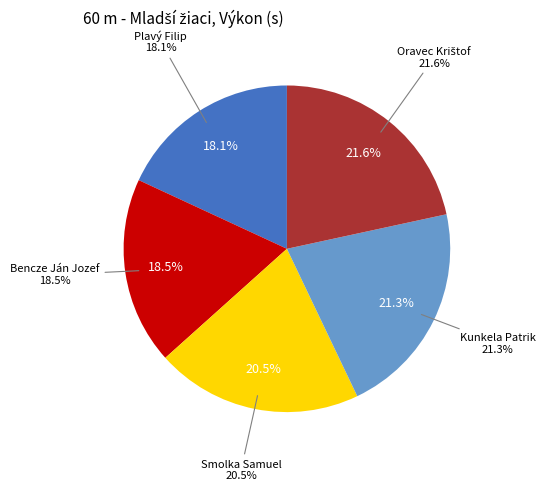

Rank the categories by value from lowest to highest.

Plavý Filip, Bencze Ján Jozef, Smolka Samuel, Kunkela Patrik, Oravec Krištof